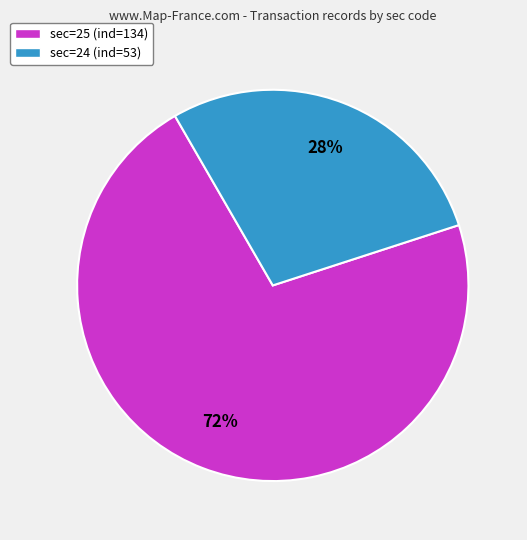

Is the sum of sec=24 (ind=53) and sec=25 (ind=134) greater than half?

Yes